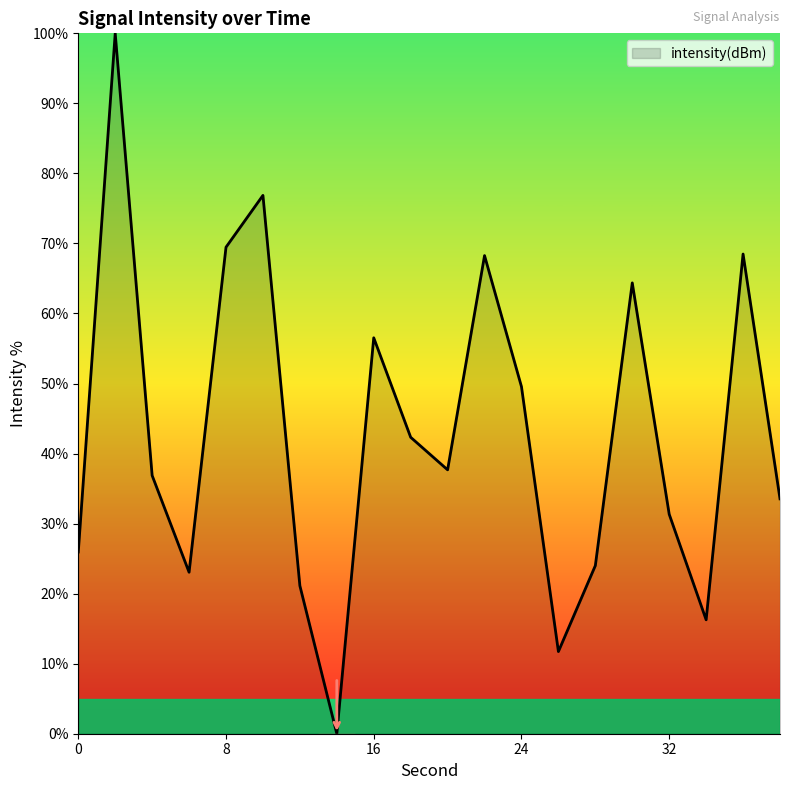

What is the difference between the maximum and minimum values?

100.0